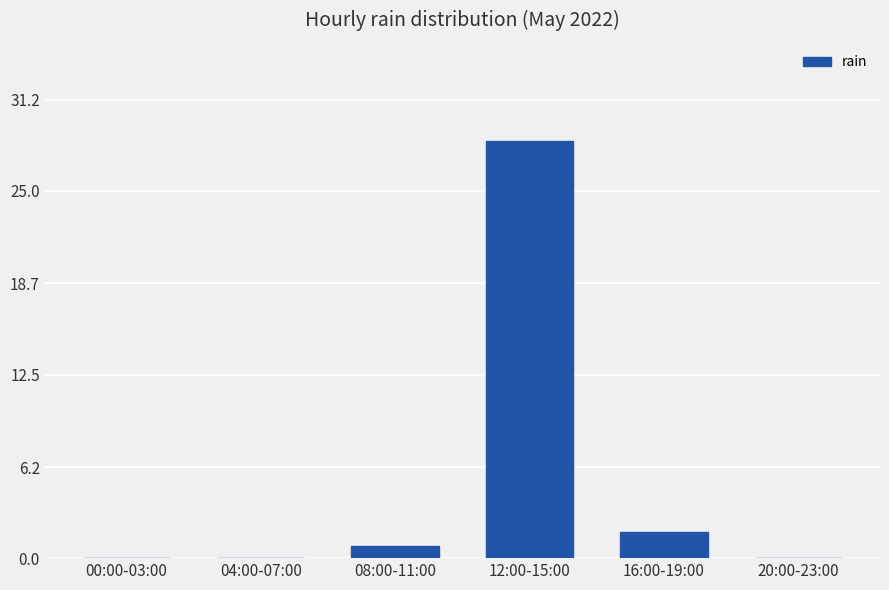

True or false: the data shows 16.5 at 20:00-23:00.

False